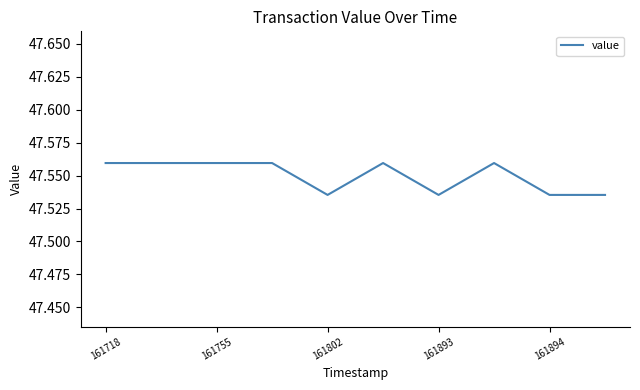

What is the ratio of the value at 161894 to the value at 161802?

1.0